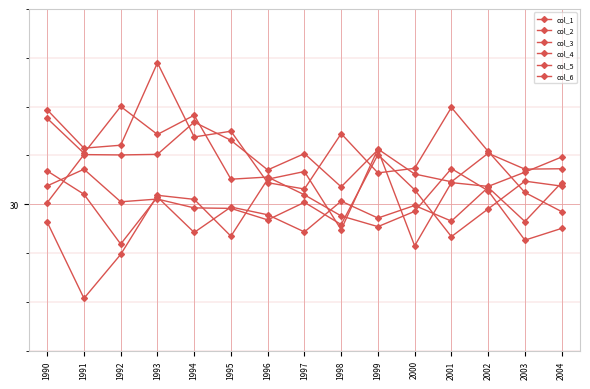

List the series in order of their peak value, highest first.

col_3, col_5, col_1, col_6, col_2, col_4